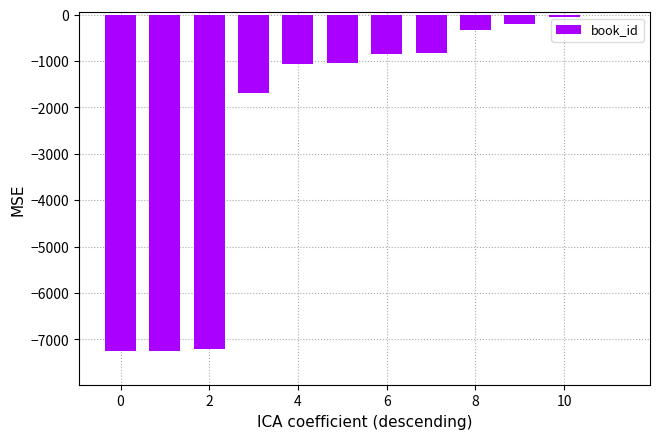

What is the sum of all values?

-27751